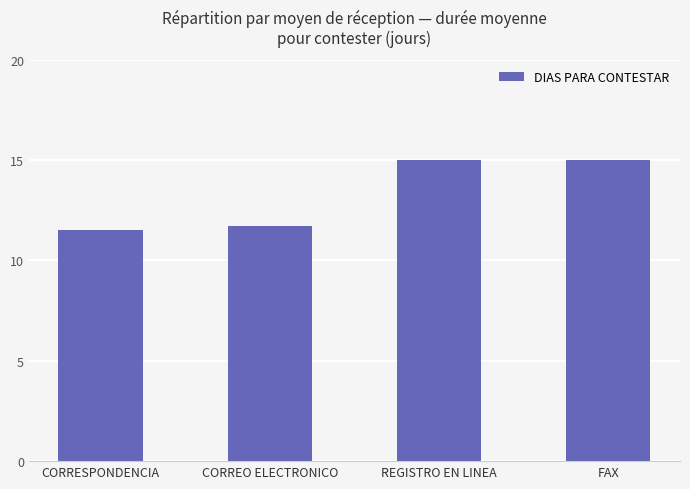

The value at CORRESPONDENCIA is 11.5. True or false?

True